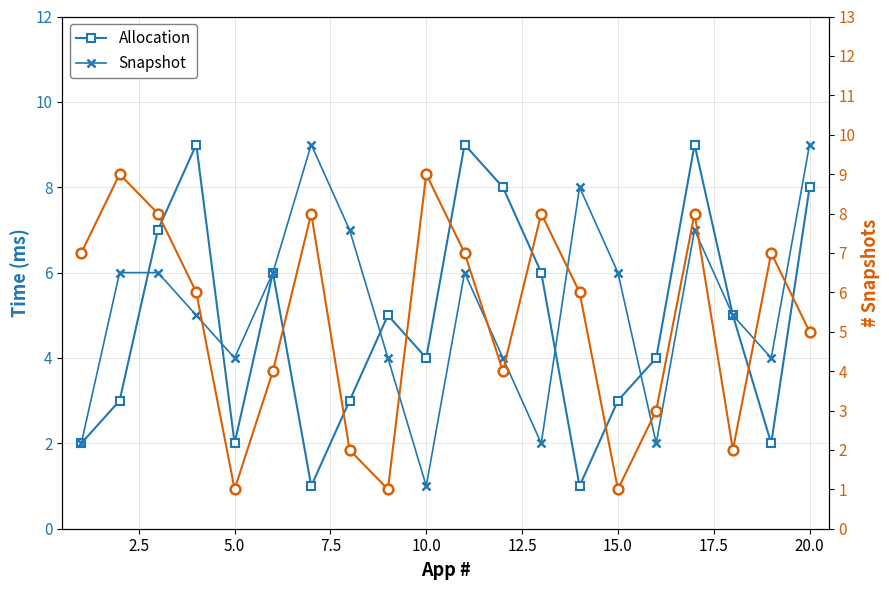

How many interior local peaks does the Snapshot series have?

4